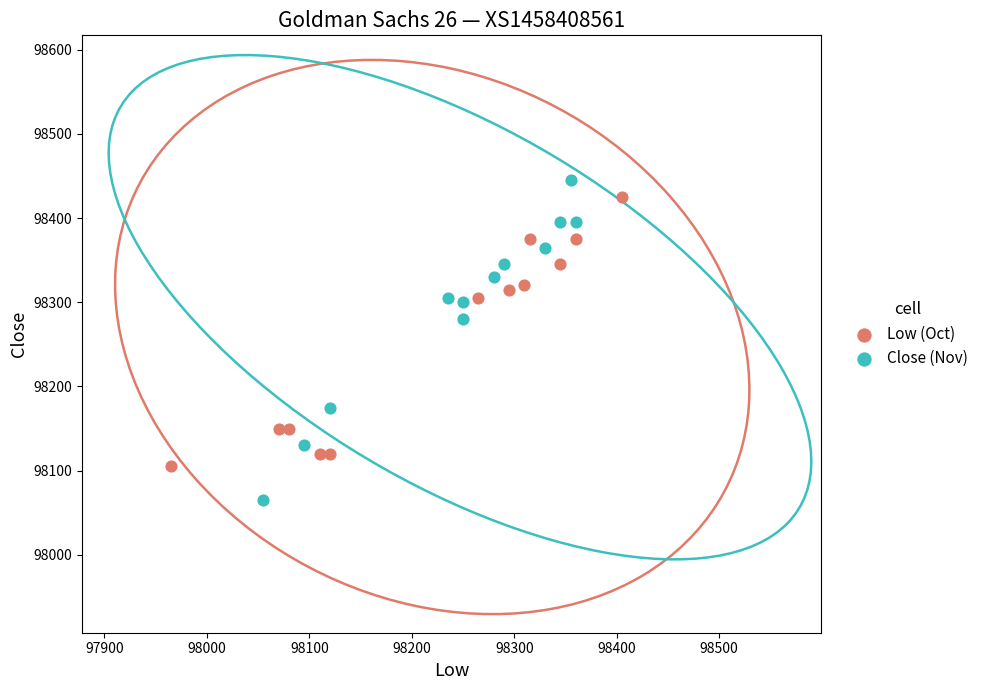

Which series contains the lowest Y value?

Close (Nov)